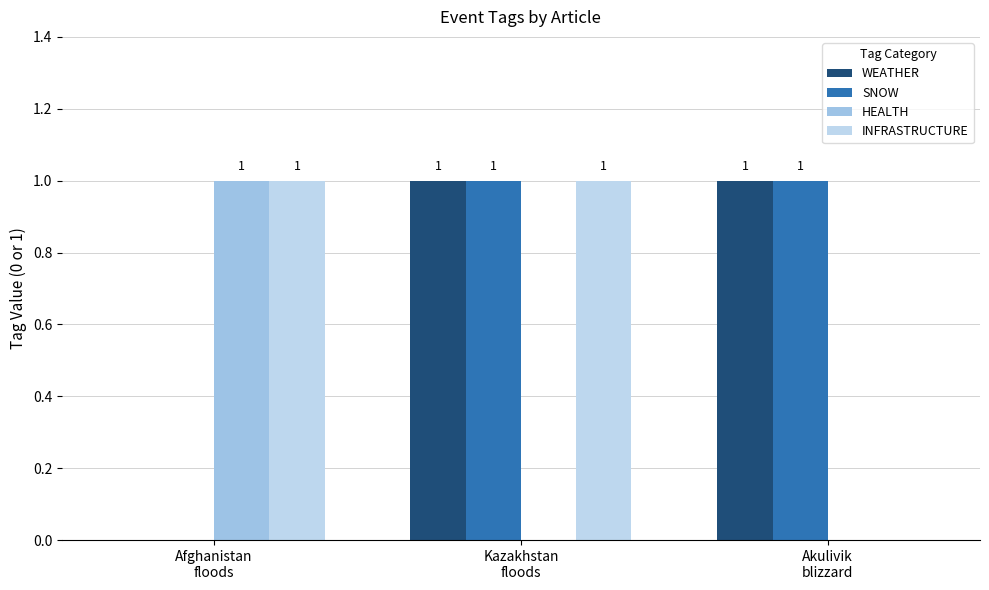

What are all the series names shown in the legend?

WEATHER, SNOW, HEALTH, INFRASTRUCTURE